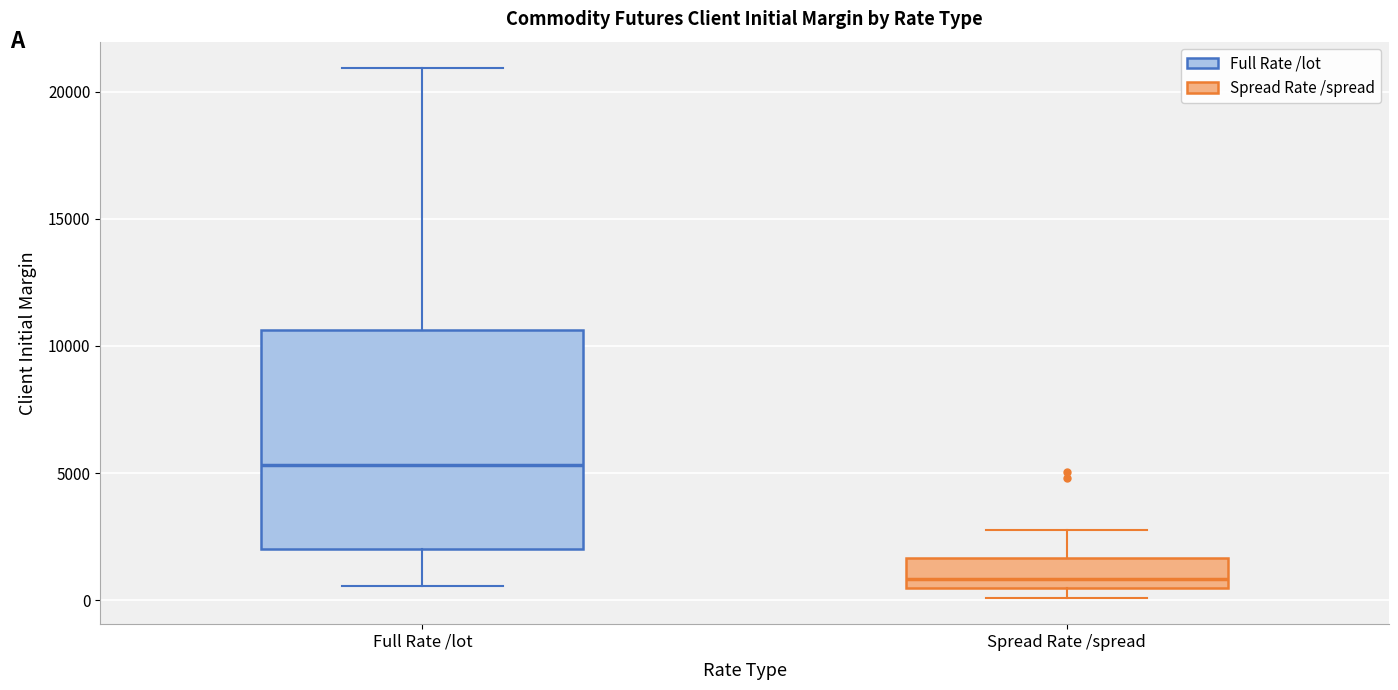

Which box's median line is the highest?

Full Rate /lot